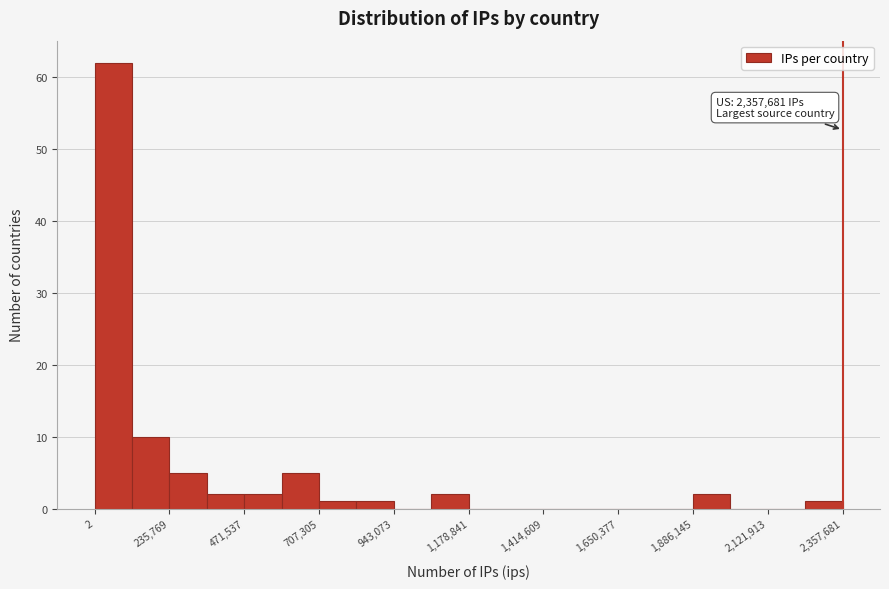

Read against the x-axis, roughly where is the centre of the tallest bar?

50000